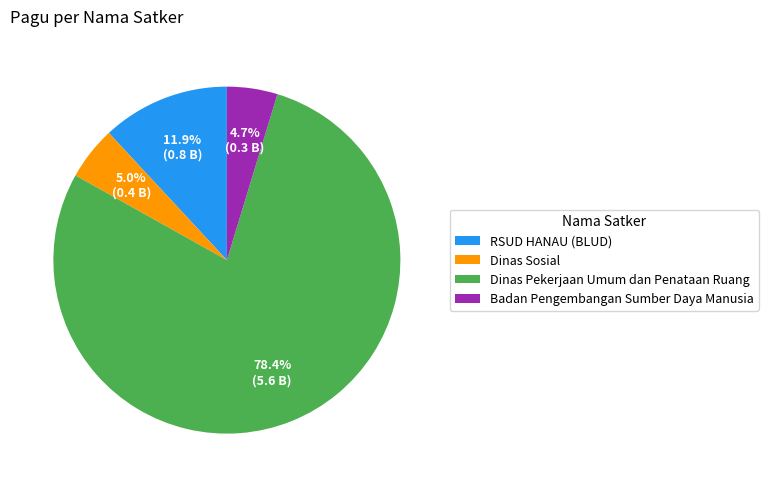

To the nearest percent, what is the combined percentage of Badan Pengembangan Sumber Daya Manusia and Dinas Pekerjaan Umum dan Penataan Ruang?

83%